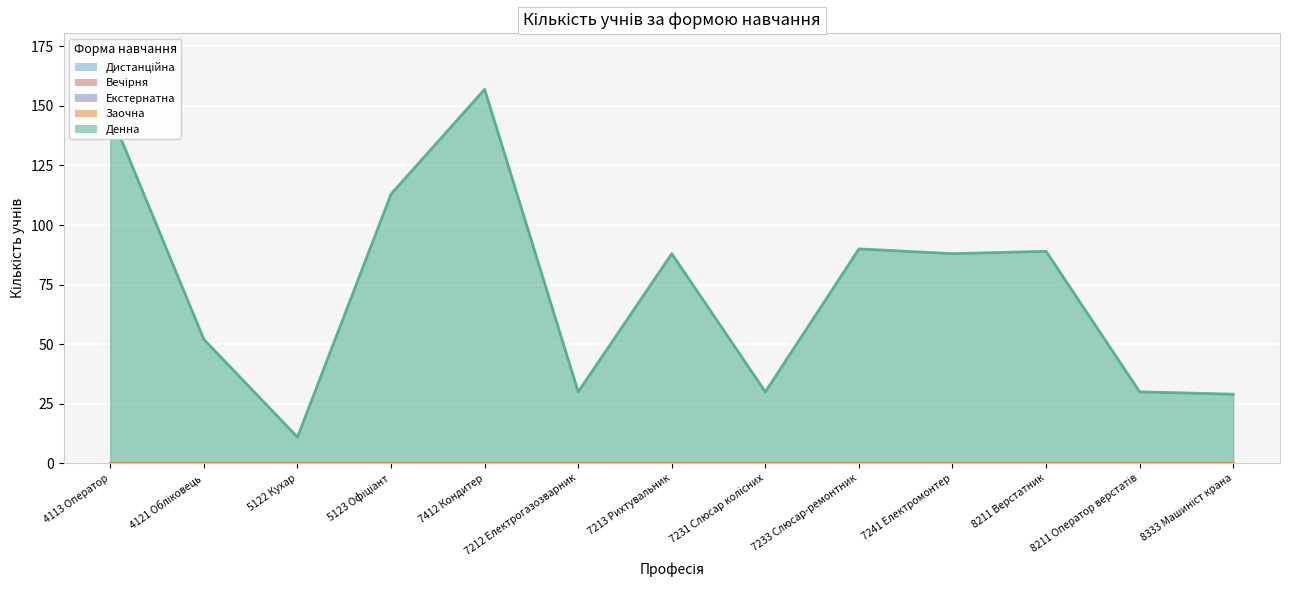

At which category is the sum across all series the highest?

7412 Кондитер